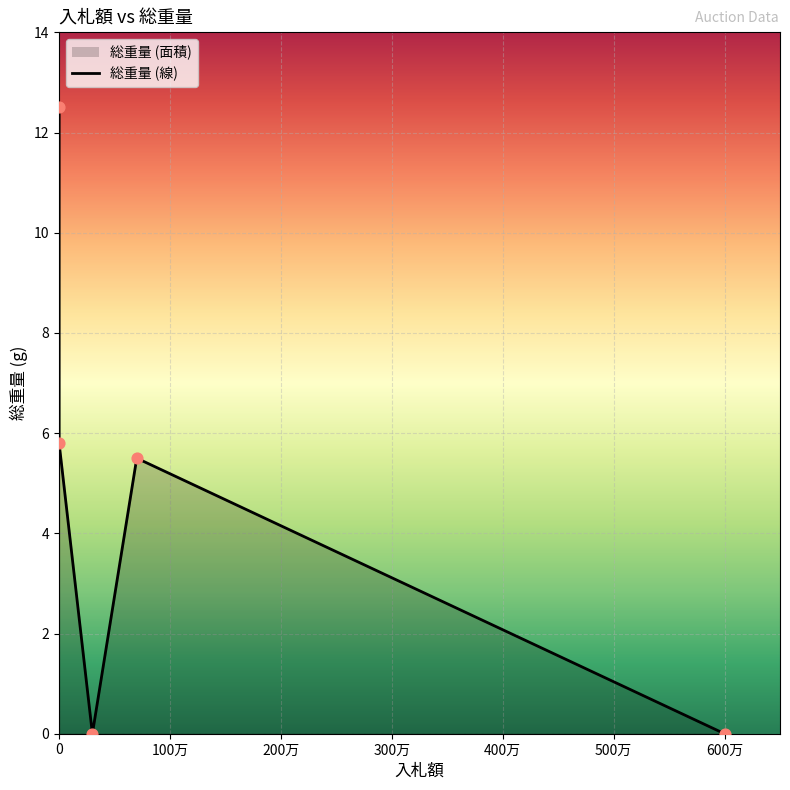

What is the change in value from ZA-4
ラブリング to ZA-5
１１６５１５LN?

-5.8